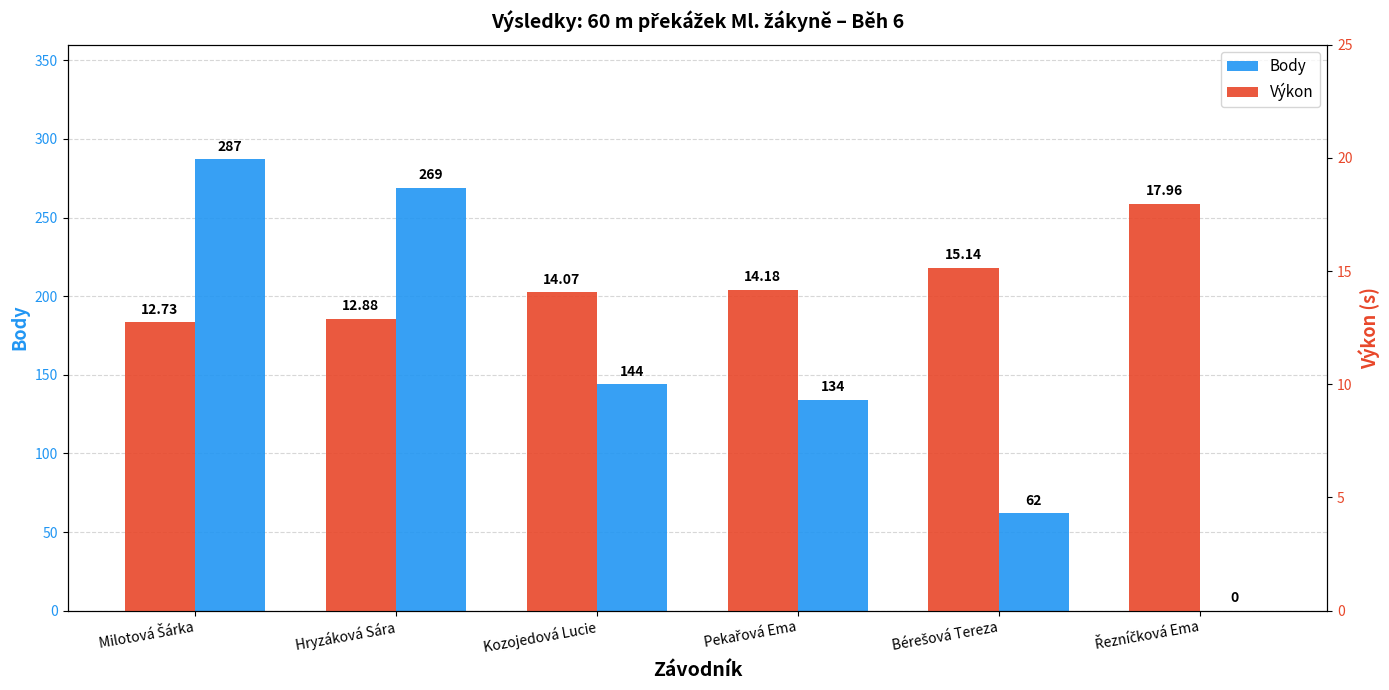

Reading left to right, transcribe all the data shown in this chart.

Body: Milotová Šárka=287.0	Hryzáková Sára=269.0	Kozojedová Lucie=144.0	Pekařová Ema=134.0	Bérešová Tereza=62.0	Řezníčková Ema=0.0
Výkon: Milotová Šárka=12.7	Hryzáková Sára=12.9	Kozojedová Lucie=14.1	Pekařová Ema=14.2	Bérešová Tereza=15.1	Řezníčková Ema=18.0